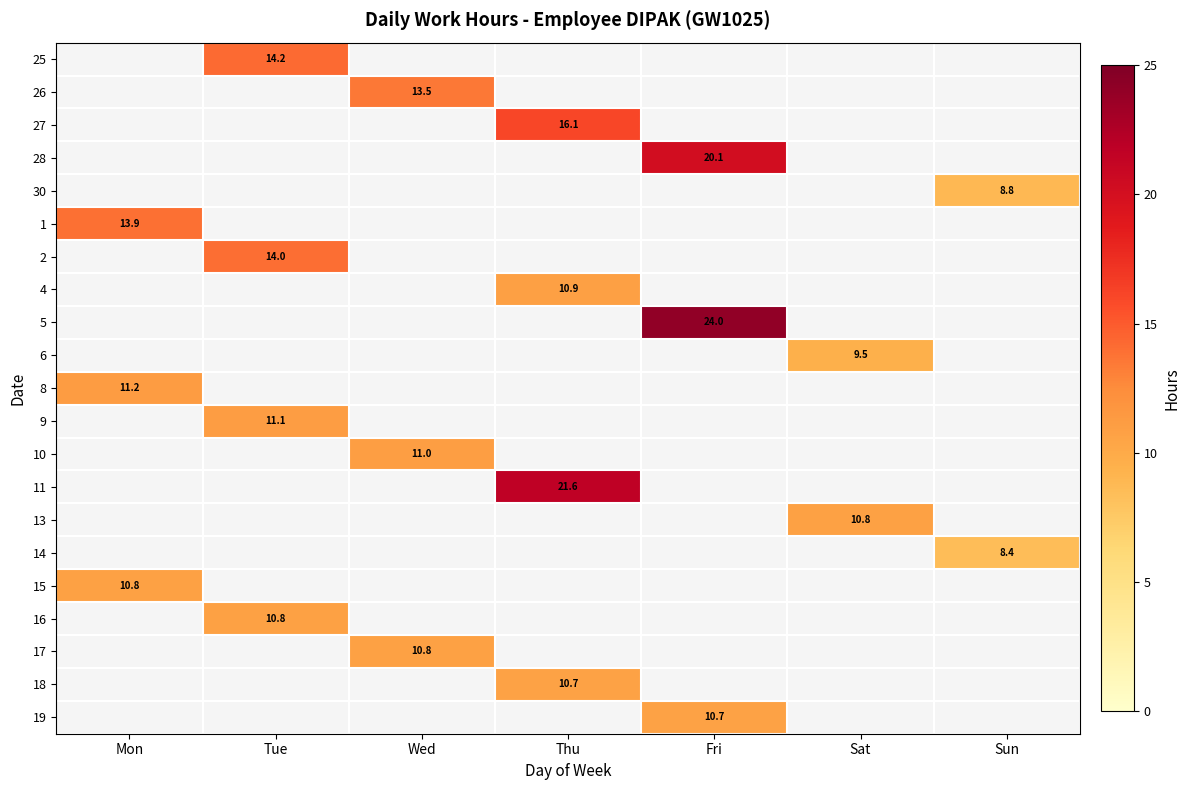

Rank the series by their maximum value, from lowest to highest.

14, 30, 6, 18, 19, 17, 13, 16, 15, 4, 10, 9, 8, 26, 1, 2, 25, 27, 28, 11, 5